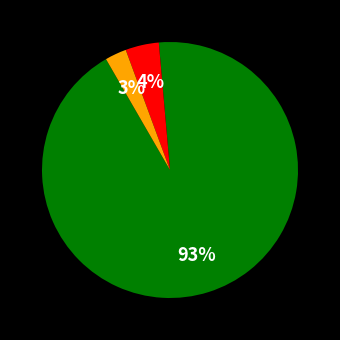

Is there any slice that represents more than half of the pie?

Yes